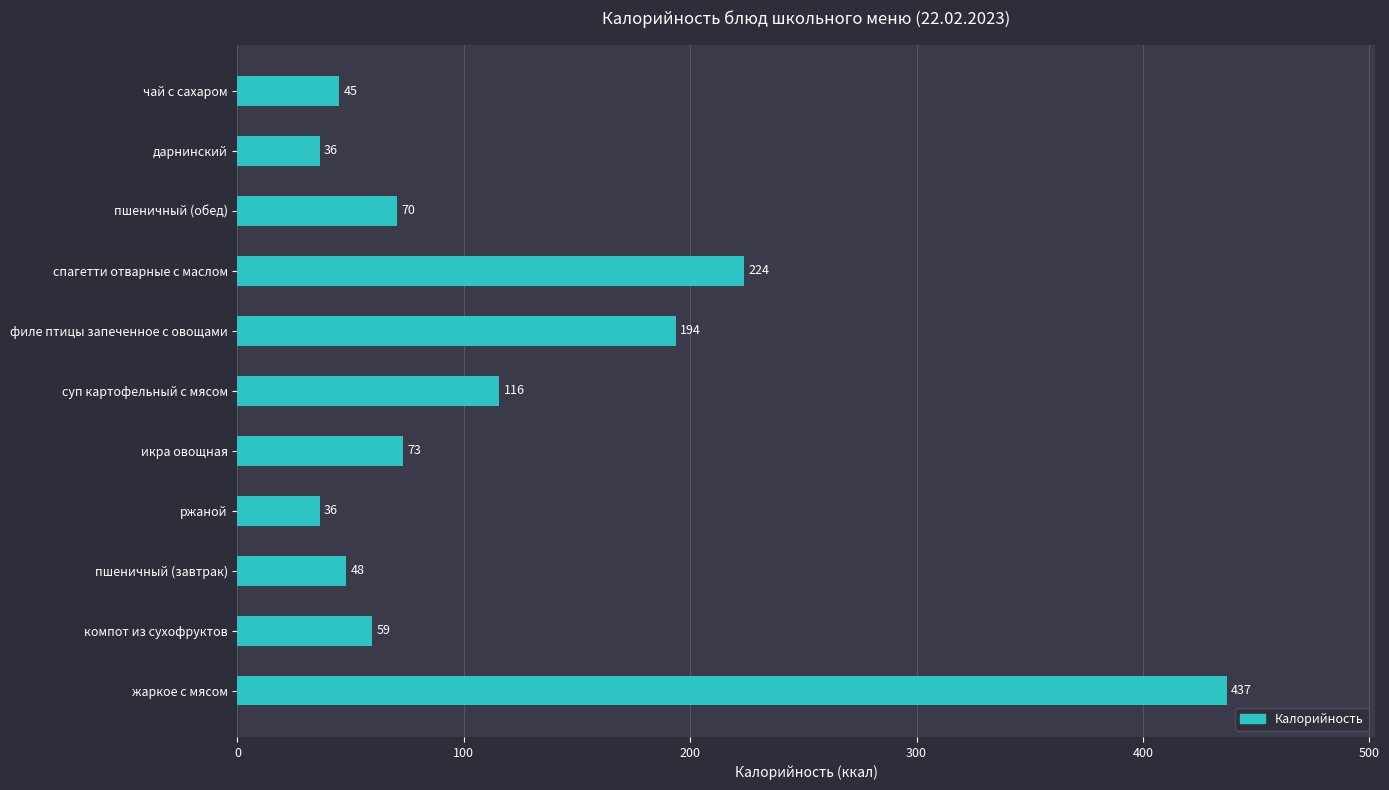

Between пшеничный (завтрак) and пшеничный (обед), which is larger?

пшеничный (обед)